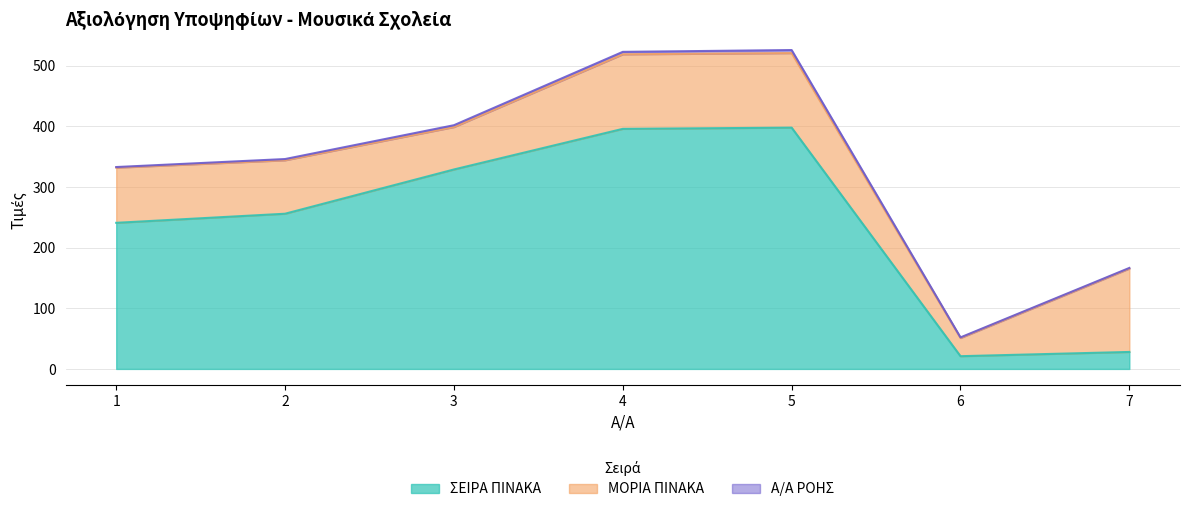

The ΣΕΙΡΑ ΠΙΝΑΚΑ series shows 88.2 at 1. True or false?

False